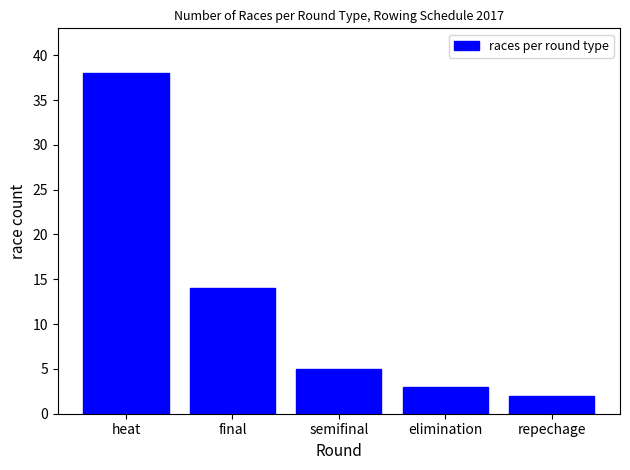

What is the value of the 3rd bar from the left?

5